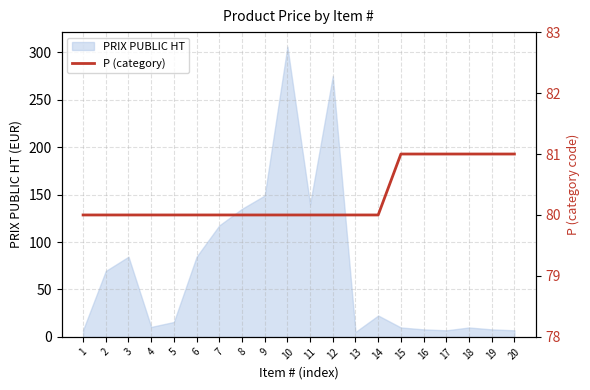

Where is PRIX PUBLIC HT nearest to the value 155?

9